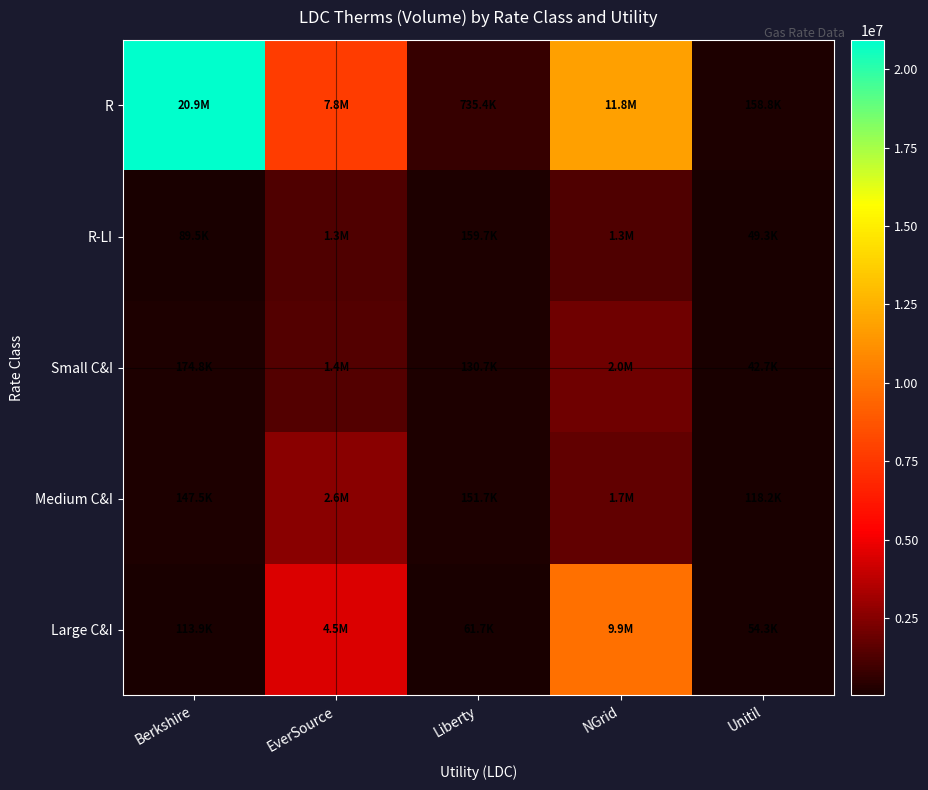

Reading left to right, list all the values displayed in this chart.

R: Berkshire=20931702.4	EverSource=7776715.0	Liberty=735369.0	NGrid=11796617.0	Unitil=158753.4
R-LI: Berkshire=89472.0	EverSource=1284992.0	Liberty=159664.2	NGrid=1341088.0	Unitil=49292.2
Small C&I: Berkshire=174801.0	EverSource=1367282.0	Liberty=130703.5	NGrid=2010143.0	Unitil=42699.0
Medium C&I: Berkshire=147455.0	EverSource=2588608.0	Liberty=151682.0	NGrid=1717455.0	Unitil=118188.0
Large C&I: Berkshire=113942.0	EverSource=4509273.0	Liberty=61722.5	NGrid=9854471.0	Unitil=54276.3